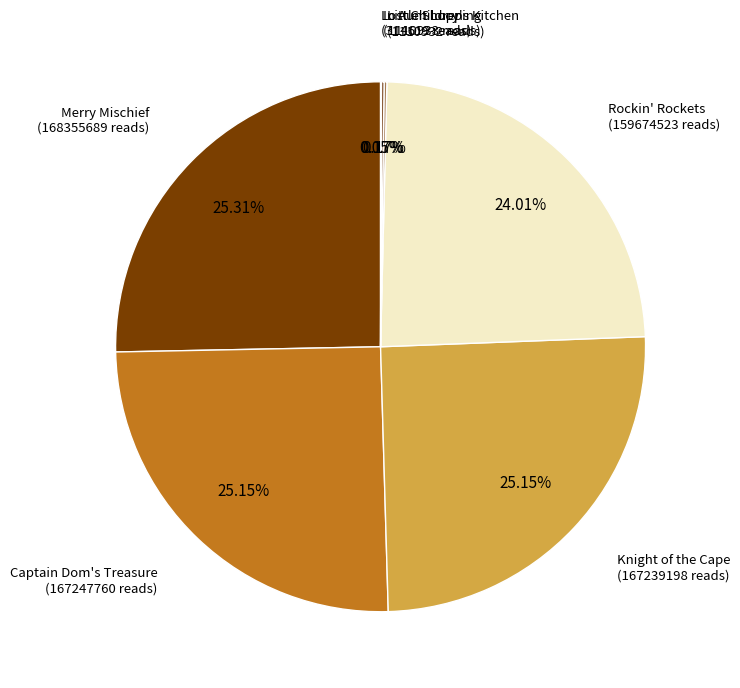

Does any single category account for the majority?

No